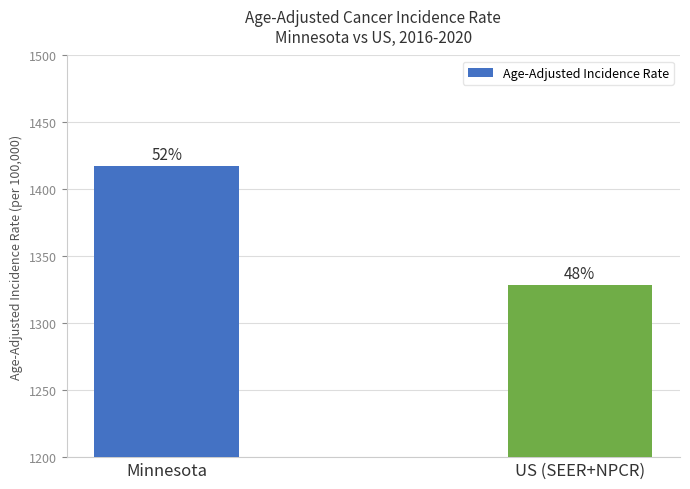

True or false: the data shows 2438.4 at Minnesota.

False